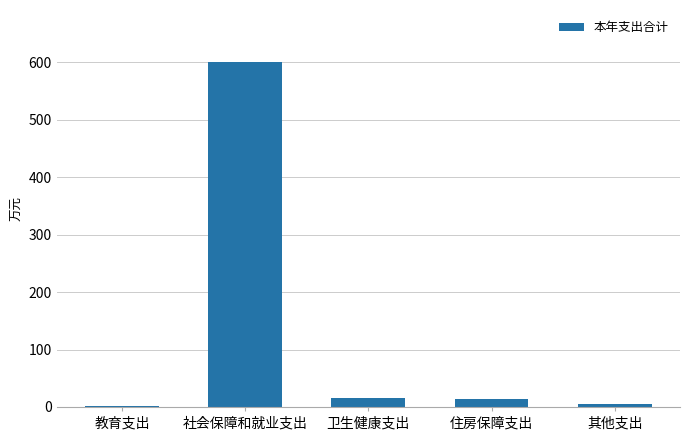

What is the sum of all values?

636.5